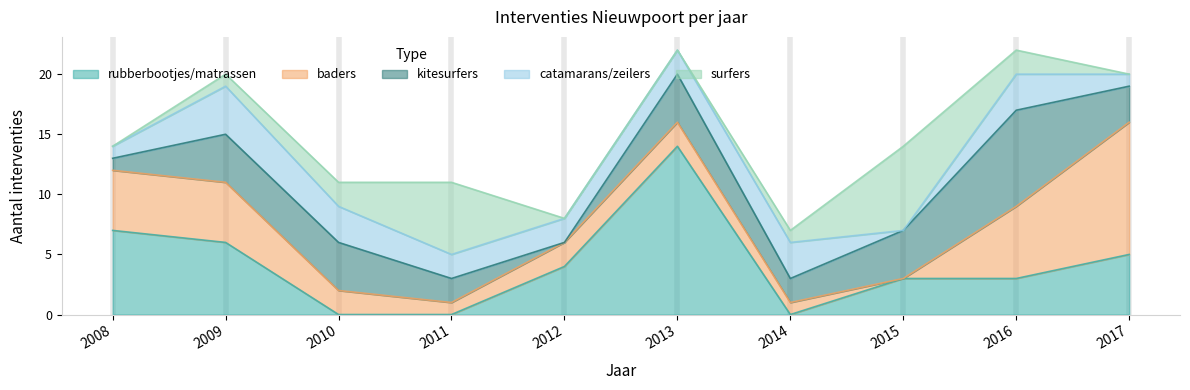

Which series has the largest total across all categories?

rubberbootjes/matrassen